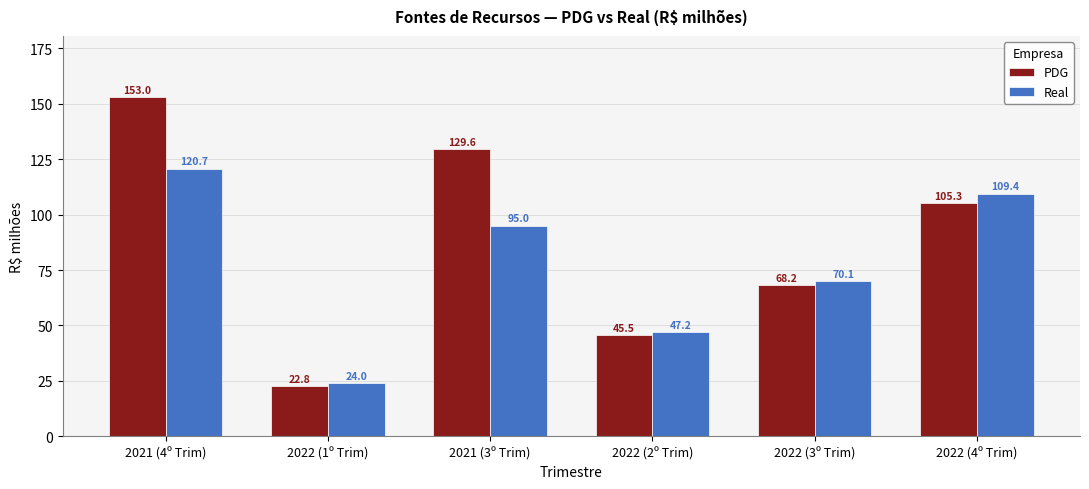

What is the sum of all PDG values?

524.4